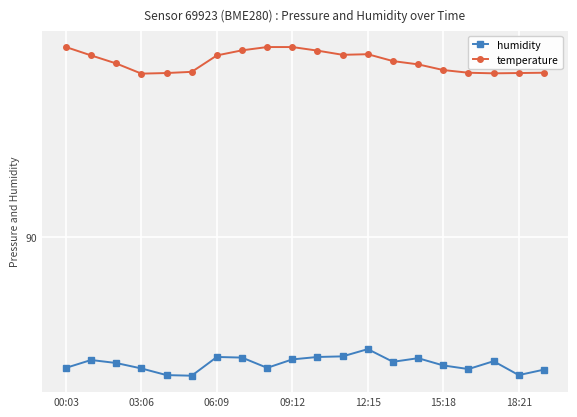

Reading left to right, what are all the values shown in this chart?

humidity: 87.8	88.0	87.9	87.8	87.7	87.7	88.0	88.0	87.8	88.0	88.0	88.0	88.2	87.9	88.0	87.9	87.8	88.0	87.7	87.8
temperature: 93.1	93.0	92.9	92.7	92.7	92.7	93.0	93.1	93.1	93.1	93.1	93.0	93.0	92.9	92.9	92.8	92.7	92.7	92.7	92.7